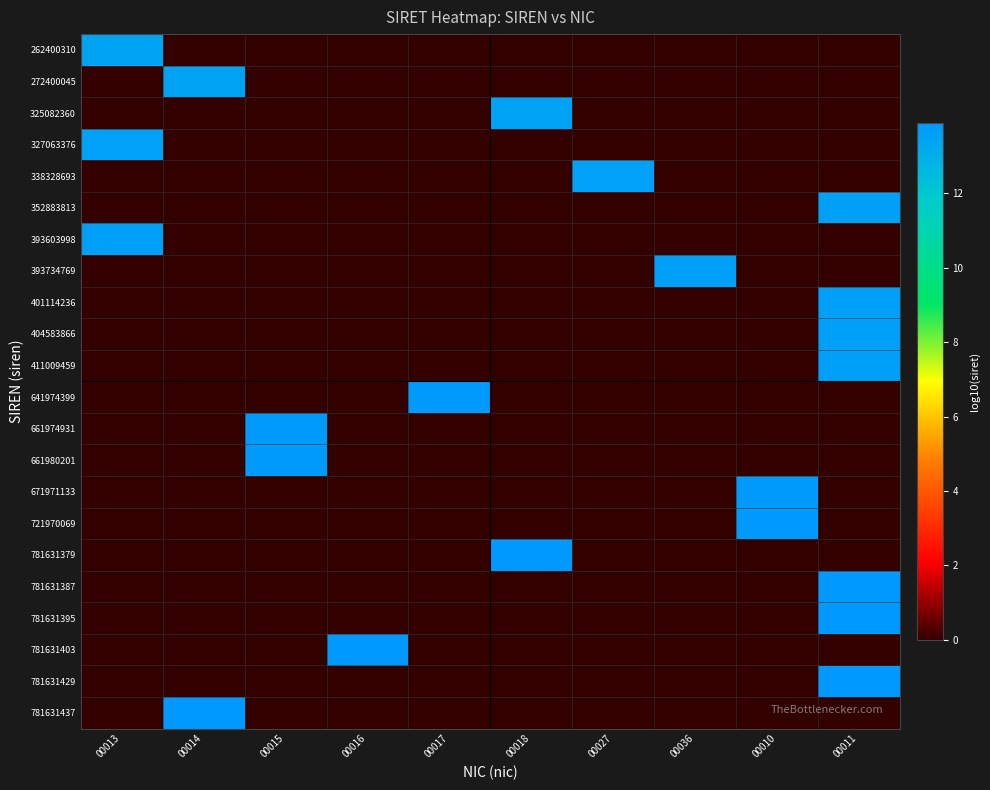

Between 00011 and 00013, which is larger?

00013